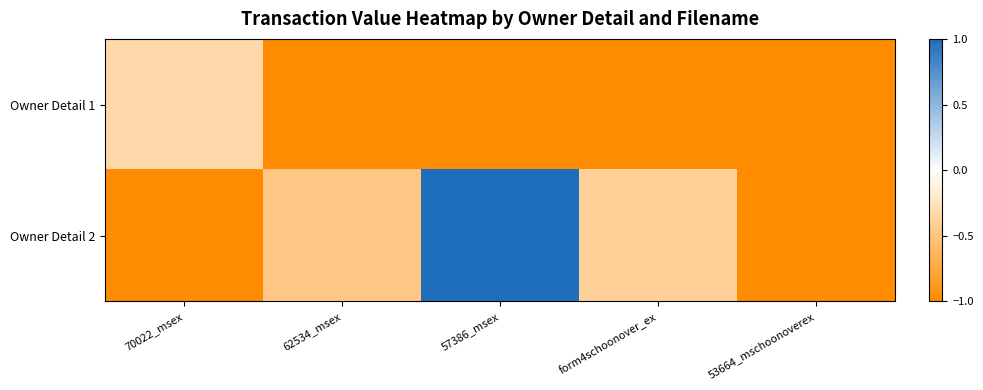

List the series in order of their overall mean, lowest first.

Owner Detail 1, Owner Detail 2